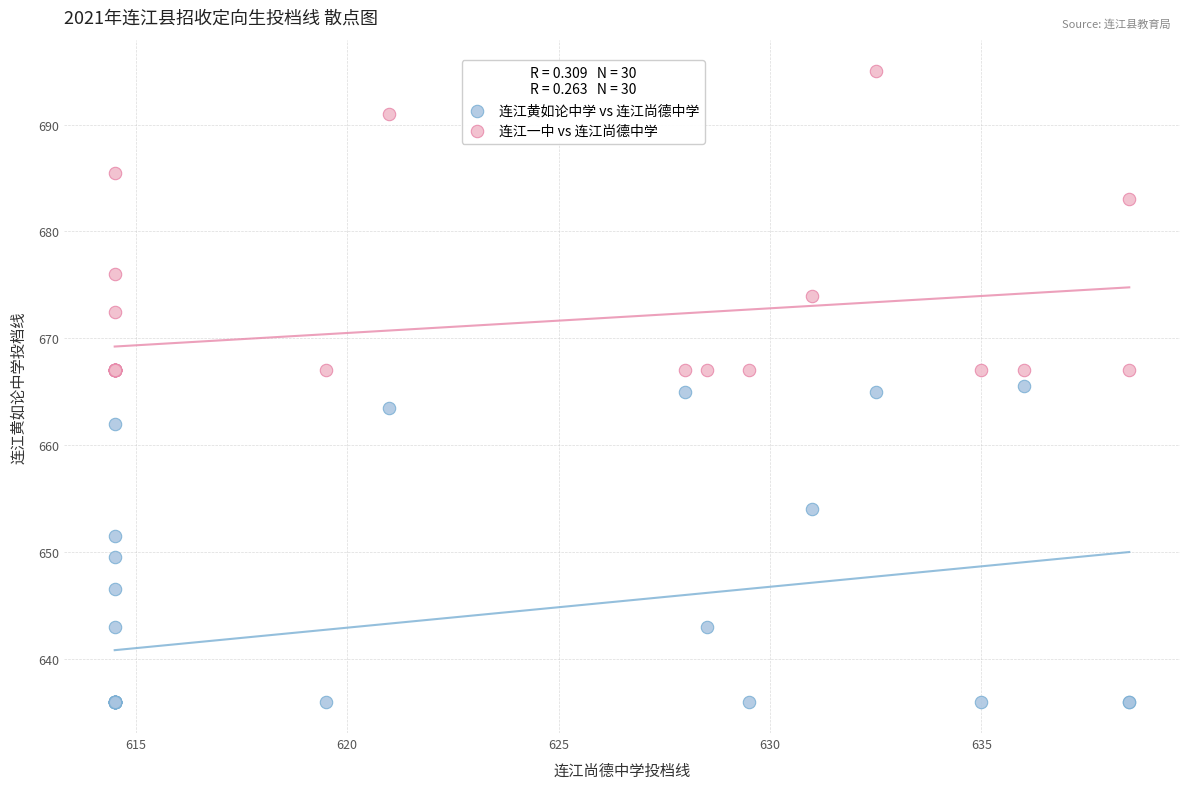

In the 连江一中 vs 连江尚德中学 series, what Y value is closest to 681?

683.0